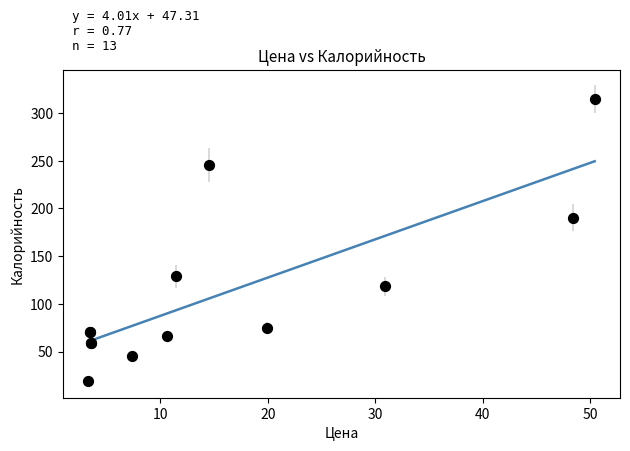

What Y value in the scatter plot is closest to 166?

190.1